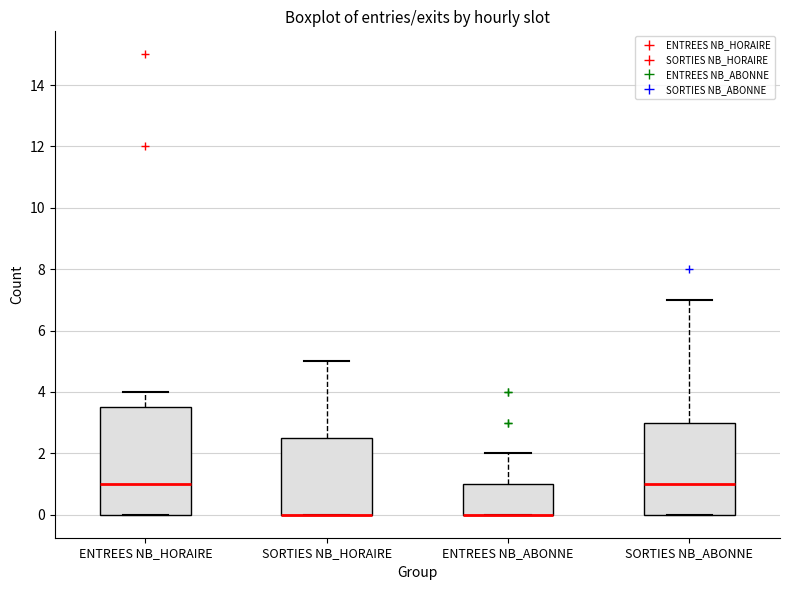

Where is the upper edge of the box for SORTIES NB_HORAIRE on the y-axis? The values are not printed on the chart, so give them approximately, as read against the axis.

2.6